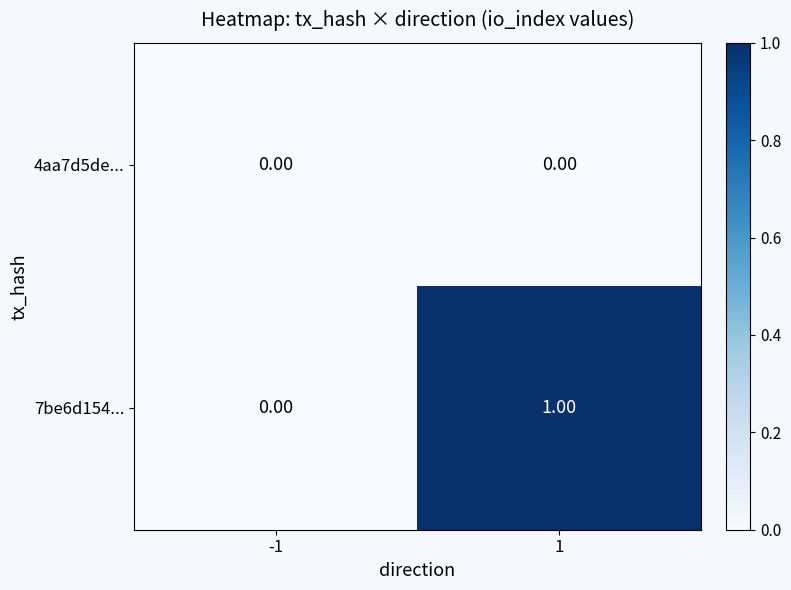

Between -1 and 1, which series saw the biggest shift?

7be6d154...